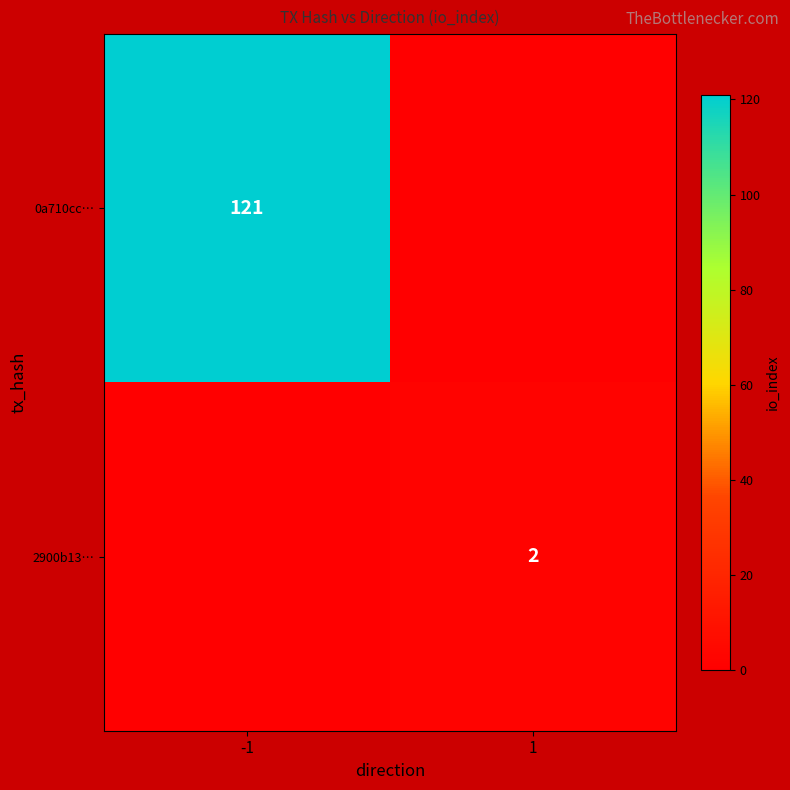

The 2900b13… series shows 1 at 1. True or false?

False